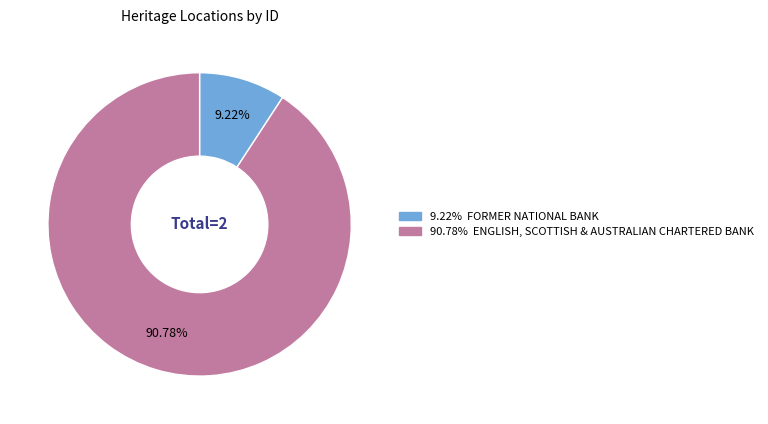

Is there any slice that represents more than half of the pie?

Yes